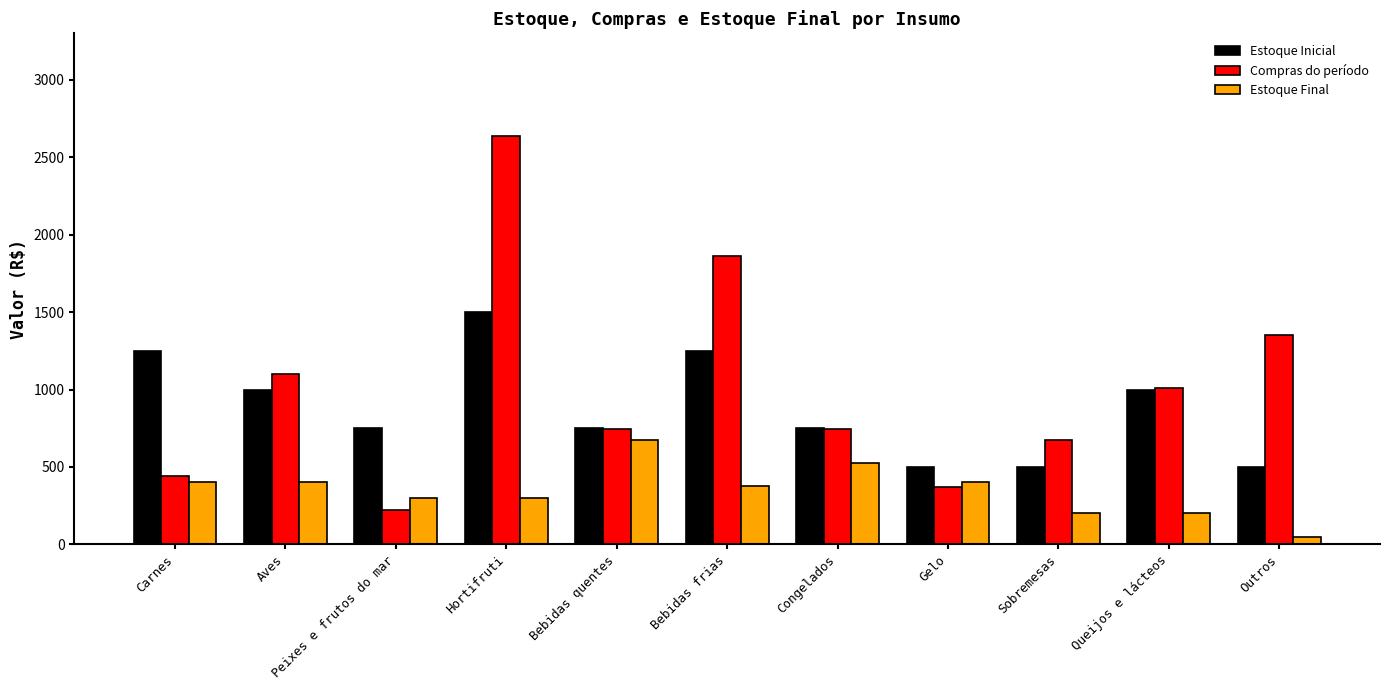

Reading right to left, what are all the values shown in this chart?

Estoque Inicial: Outros=500.0	Queijos e lácteos=1000.0	Sobremesas=500.0	Gelo=500.0	Congelados=750.0	Bebidas frias=1250.0	Bebidas quentes=750.0	Hortifruti=1500.0	Peixes e frutos do mar=750.0	Aves=1000.0	Carnes=1250.0
Compras do período: Outros=1350.0	Queijos e lácteos=1012.5	Sobremesas=675.0	Gelo=372.5	Congelados=745.0	Bebidas frias=1862.5	Bebidas quentes=745.0	Hortifruti=2640.0	Peixes e frutos do mar=220.0	Aves=1100.0	Carnes=440.0
Estoque Final: Outros=50.0	Queijos e lácteos=200.0	Sobremesas=200.0	Gelo=400.0	Congelados=525.0	Bebidas frias=375.0	Bebidas quentes=675.0	Hortifruti=300.0	Peixes e frutos do mar=300.0	Aves=400.0	Carnes=400.0